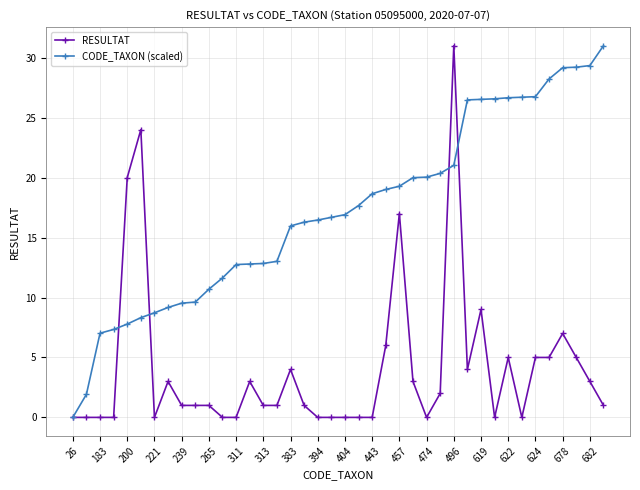

What is the maximum value for CODE_TAXON (scaled)?

31.0